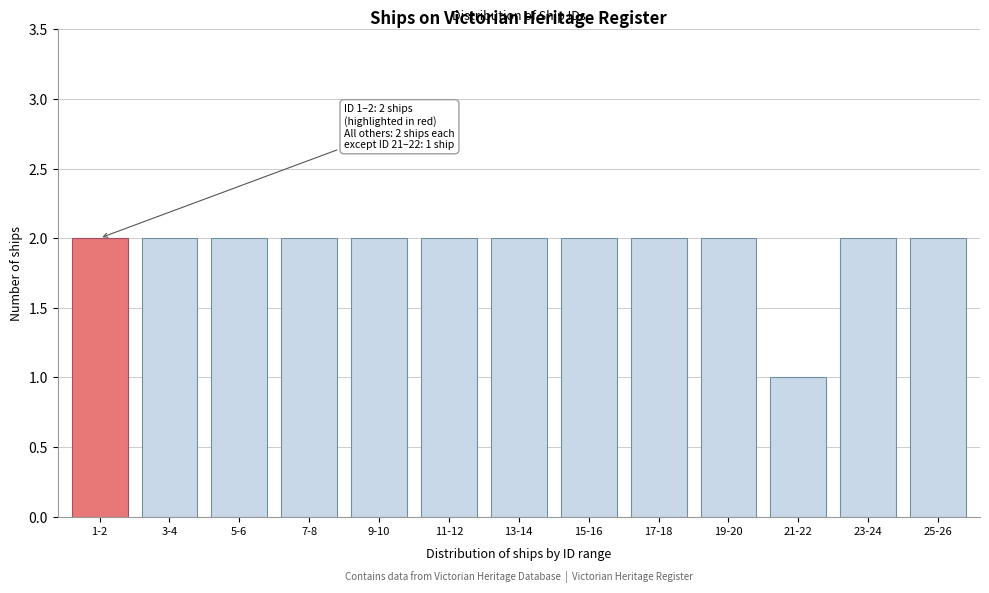

Reading left to right, what are all the values shown in this chart?

2	2	2	2	2	2	2	2	2	2	1	2	2